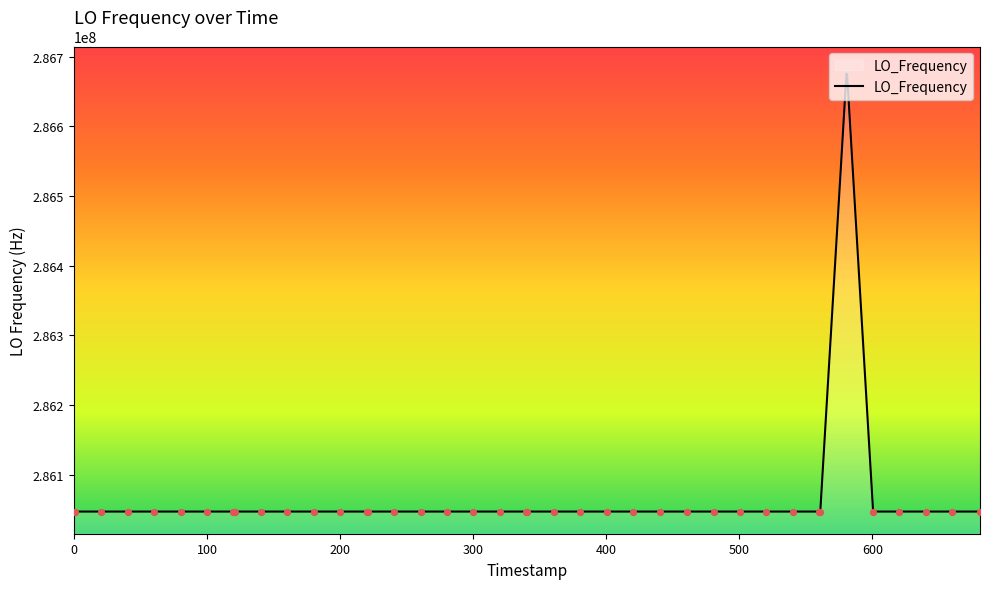

What is the smallest value displayed?

286046994.9